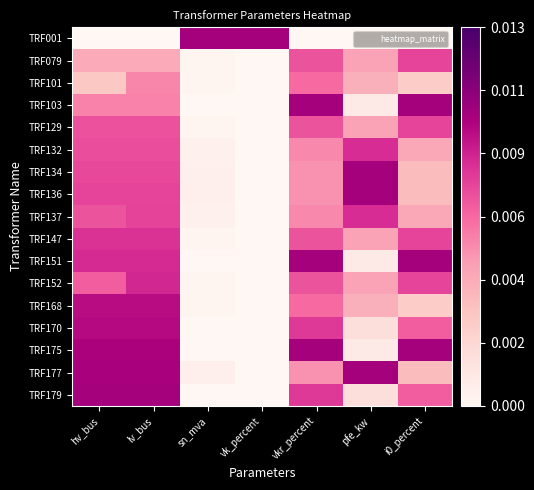

What is the total value across all series at vk_percent?

1.0